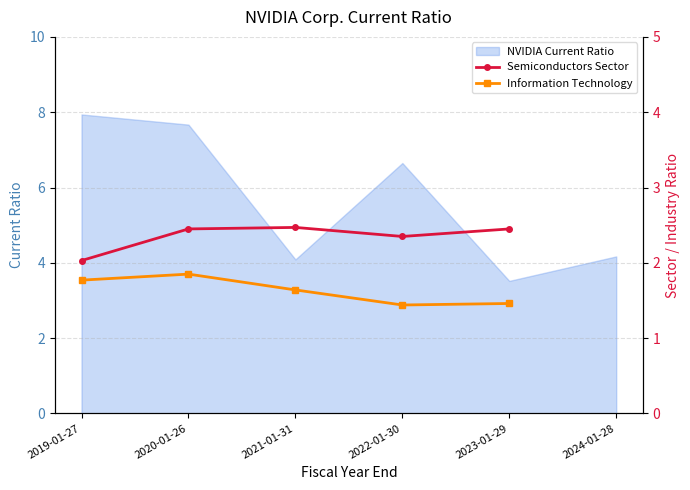

At which label does NVIDIA Current Ratio reach its peak?

2019-01-27